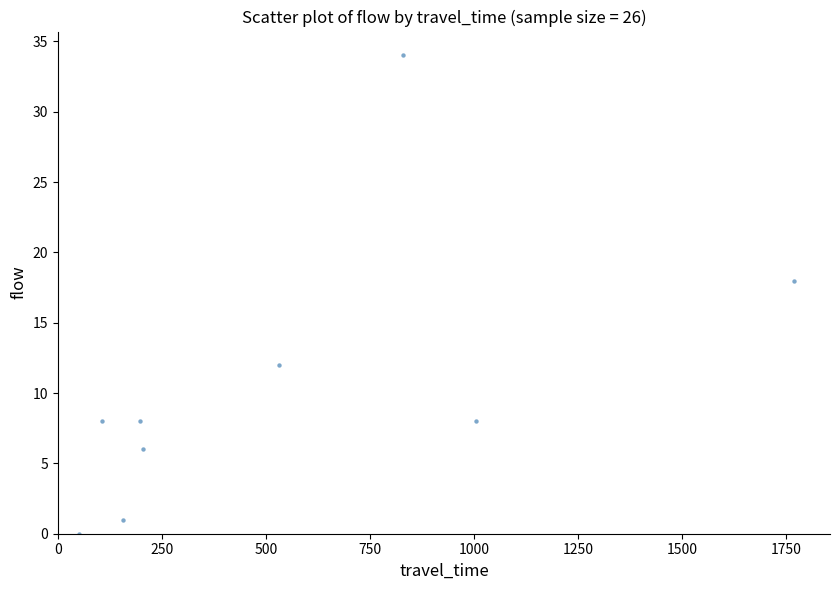

What Y value in the scatter plot is closest to 17?

18